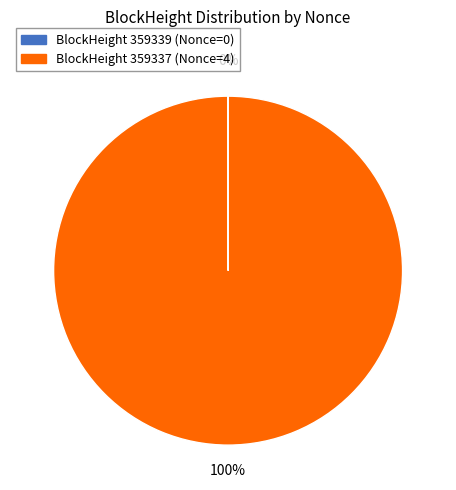

To the nearest percent, what is the difference between the largest and smallest slice percentages?

100%